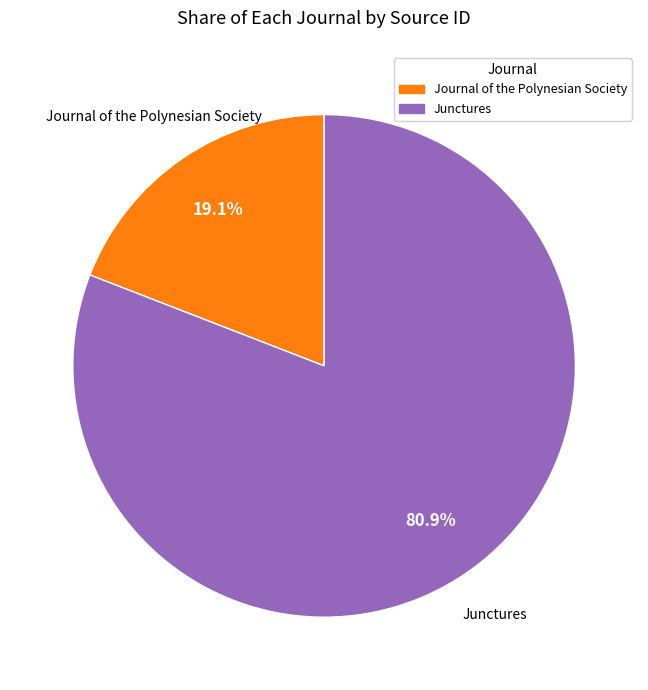

How many slices are in this pie chart?

2